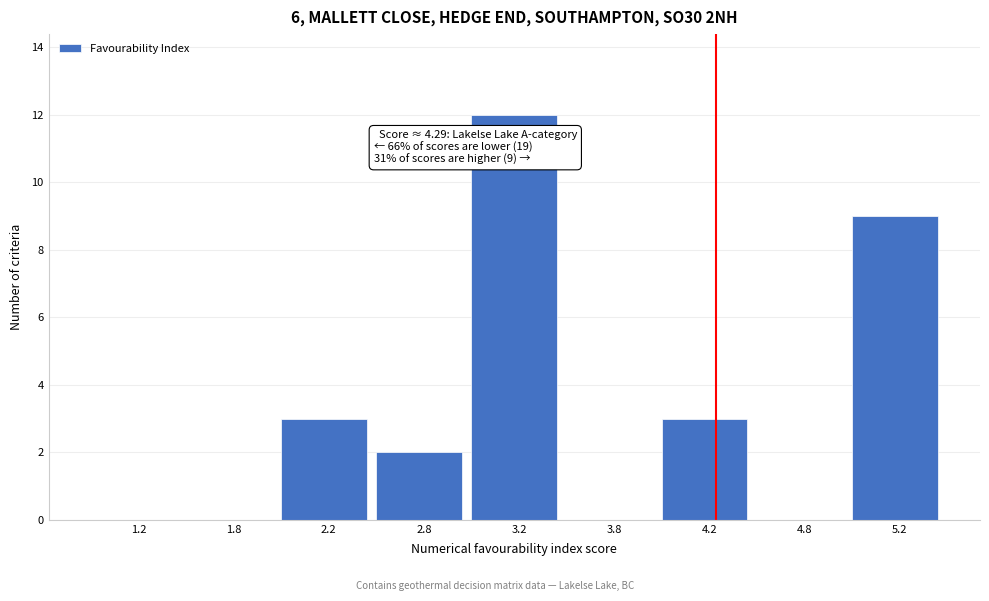

Reading left to right, transcribe all the data shown in this chart.

1.2=0	1.8=0	2.2=3	2.8=2	3.2=12	3.8=0	4.2=3	4.8=0	5.2=9